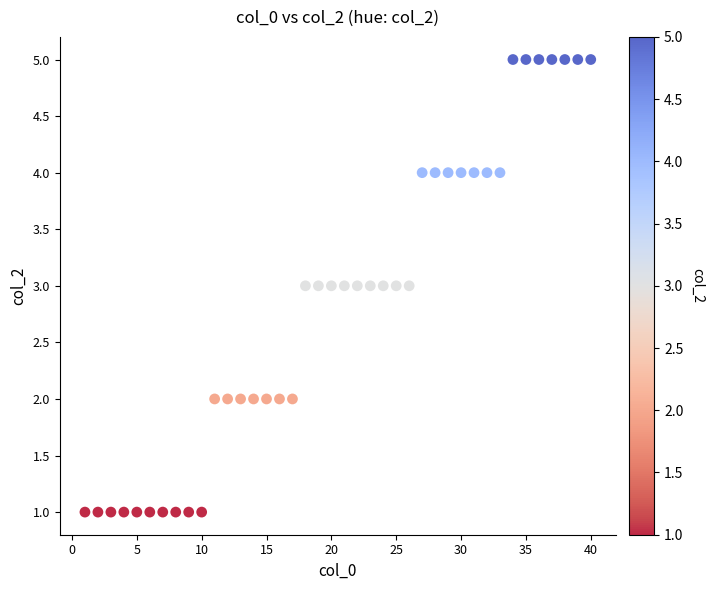

What is the range of X values (max minus min)?

39